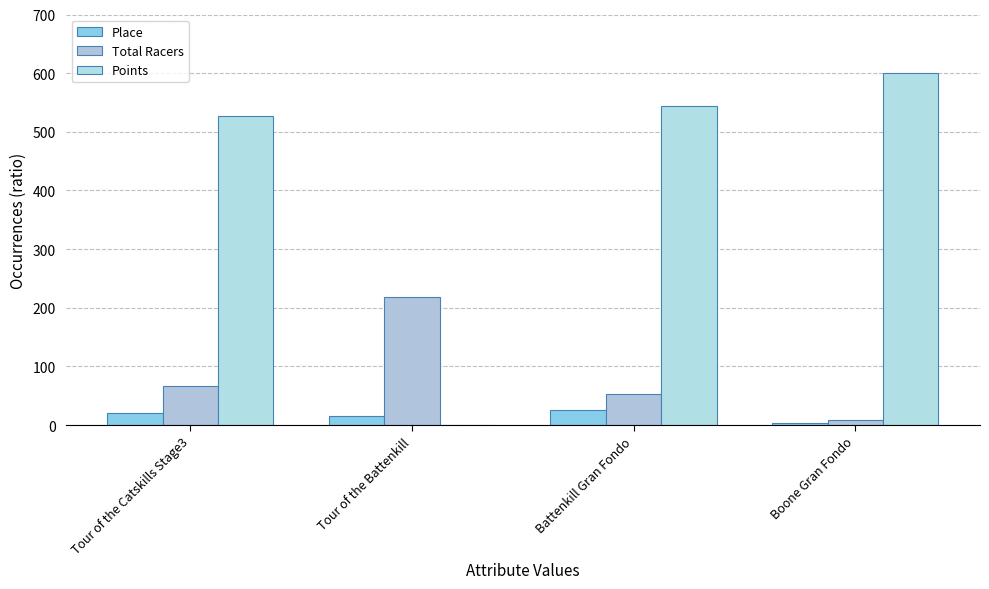

Count the number of data series in this chart.

3